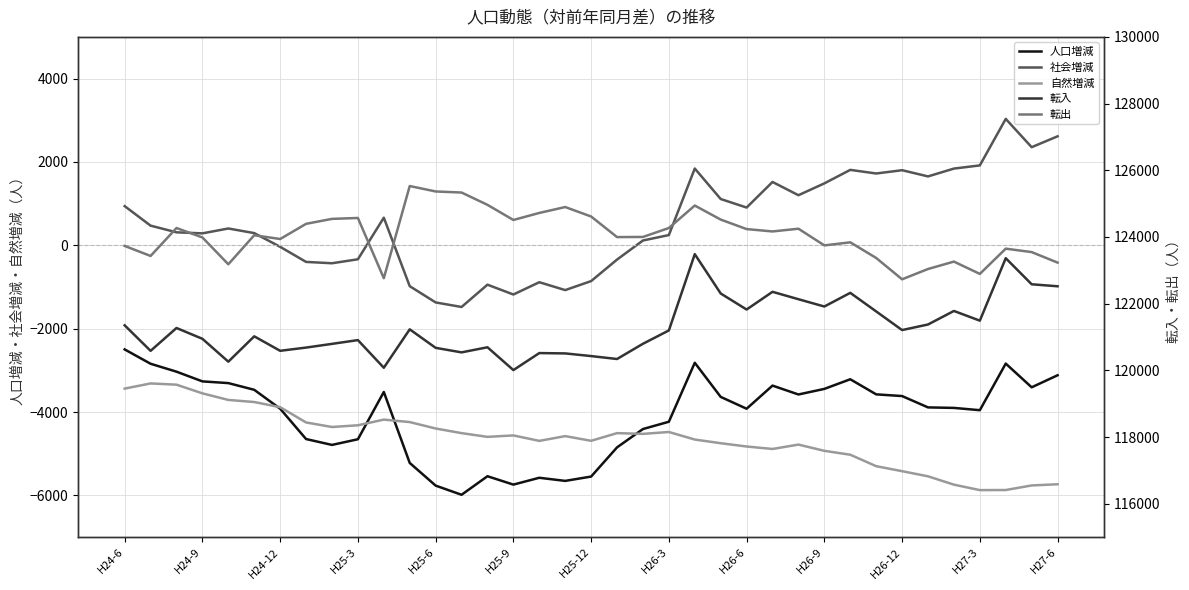

What is the highest value of the 社会増減 series?

3033